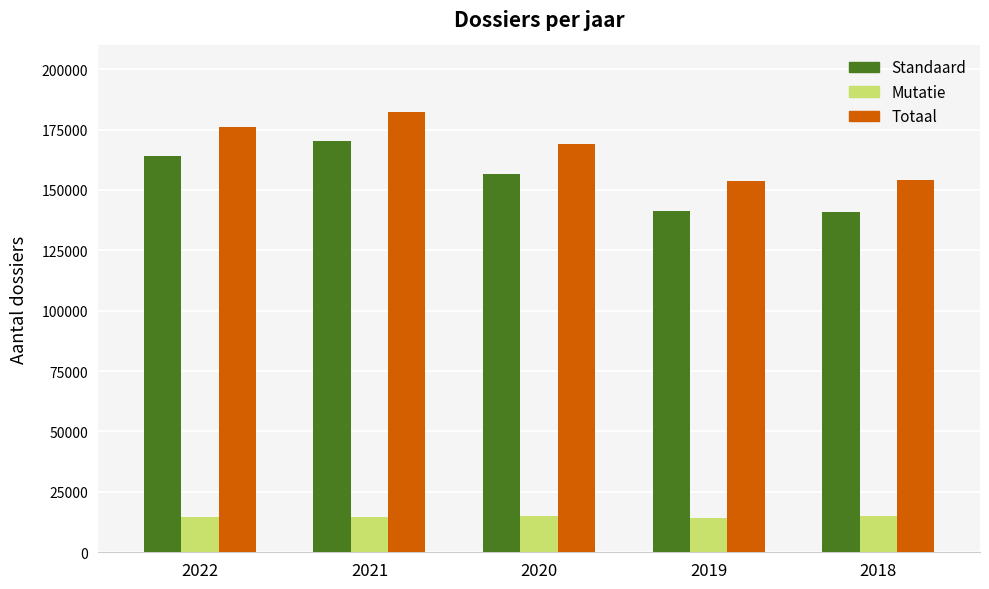

What is the difference between the maximum and minimum values in the Standaard series?

29614